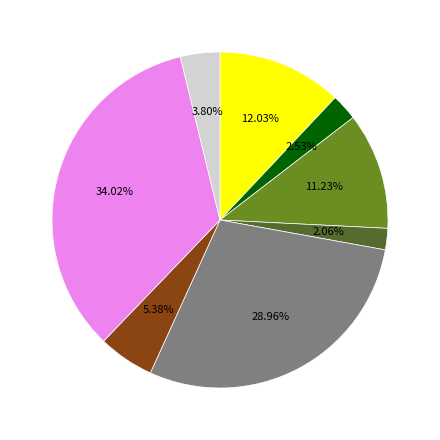

Is there a majority slice in this chart?

No